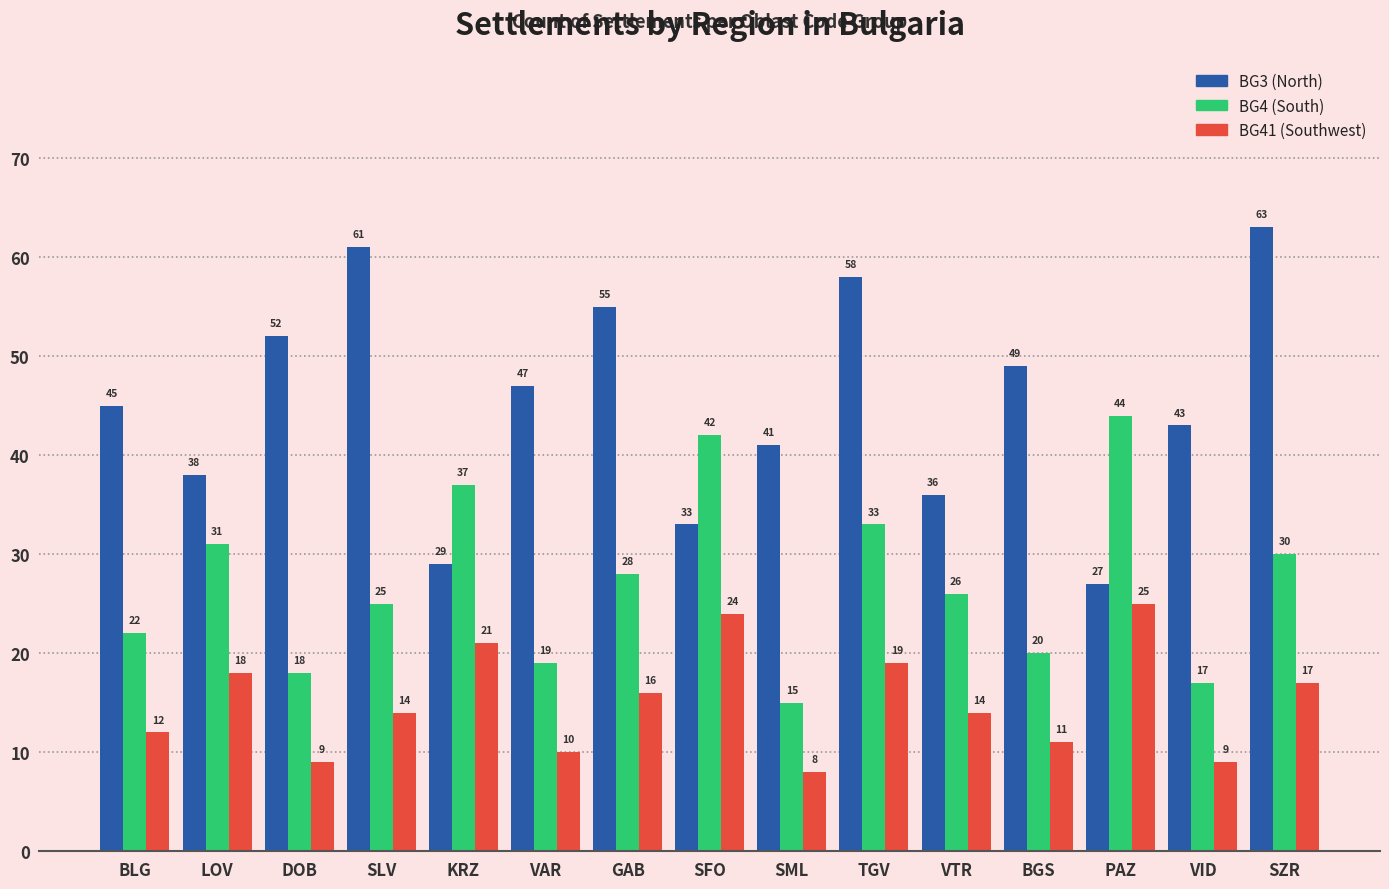

Reading left to right, what are all the values shown in this chart?

BG3: BLG=45	LOV=38	DOB=52	SLV=61	KRZ=29	VAR=47	GAB=55	SFO=33	SML=41	TGV=58	VTR=36	BGS=49	PAZ=27	VID=43	SZR=63
BG4: BLG=22	LOV=31	DOB=18	SLV=25	KRZ=37	VAR=19	GAB=28	SFO=42	SML=15	TGV=33	VTR=26	BGS=20	PAZ=44	VID=17	SZR=30
BG41: BLG=12	LOV=18	DOB=9	SLV=14	KRZ=21	VAR=10	GAB=16	SFO=24	SML=8	TGV=19	VTR=14	BGS=11	PAZ=25	VID=9	SZR=17